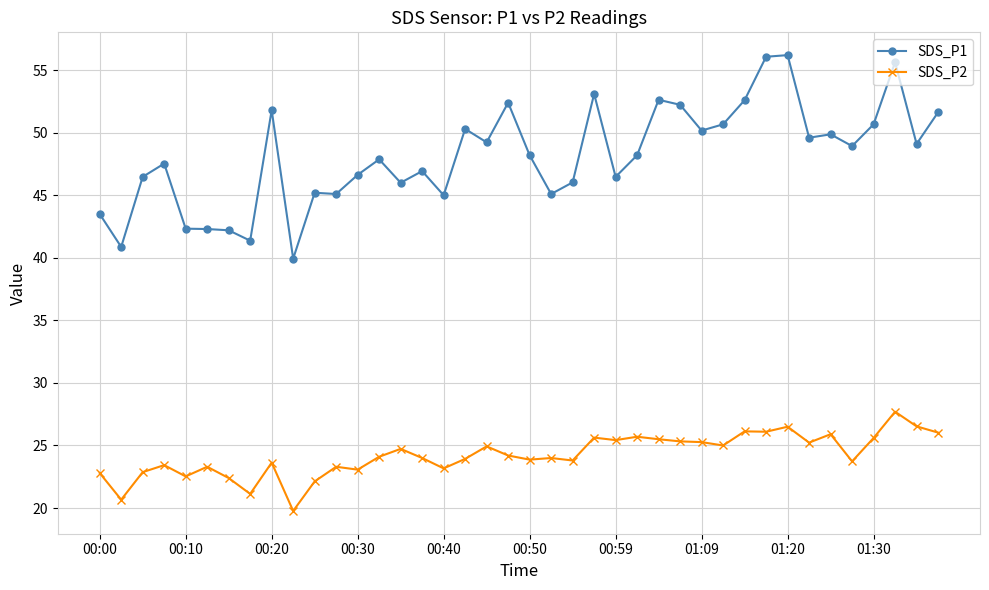

Which series has the largest total across all categories?

SDS_P1